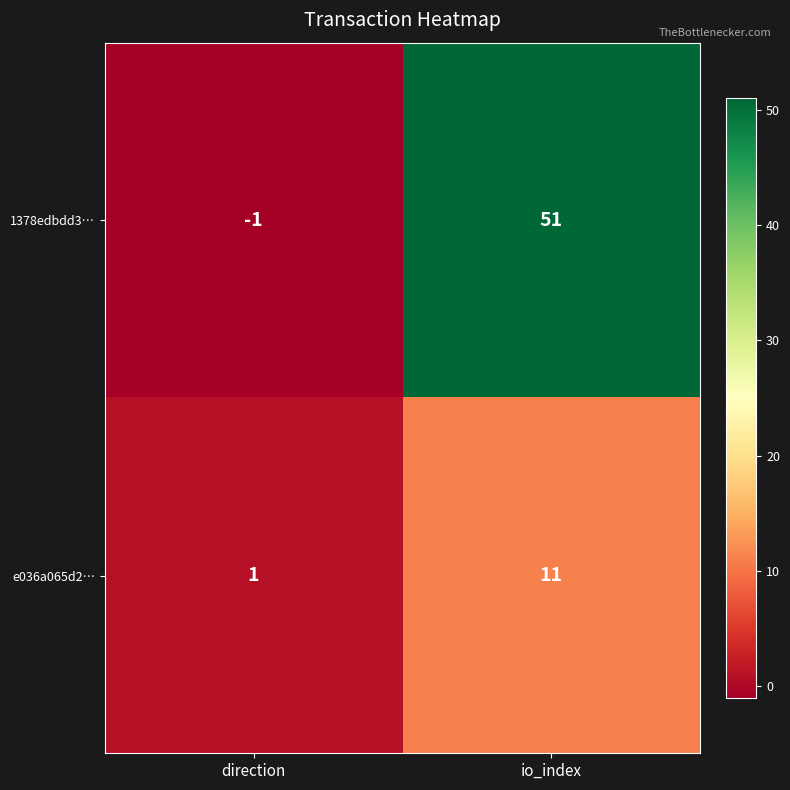

Reading left to right, transcribe all the data shown in this chart.

1378edbdd3…: direction=-1	io_index=51
e036a065d2…: direction=1	io_index=11